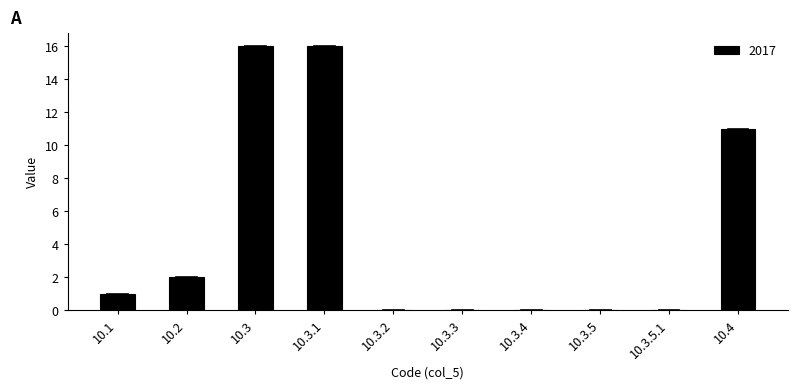

What is the change in value from 10.3.2 to 10.4?

+11